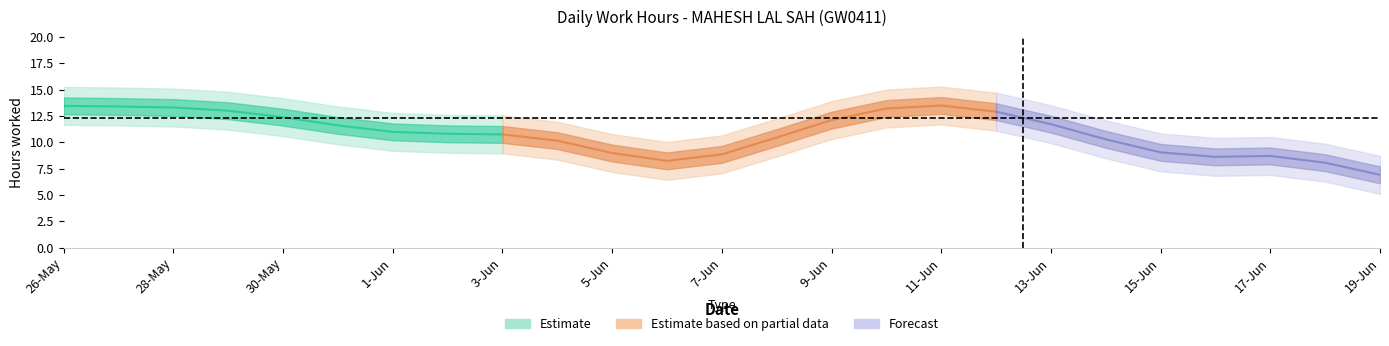

What is the sum of the values at 27-May and 10-Jun?

26.1